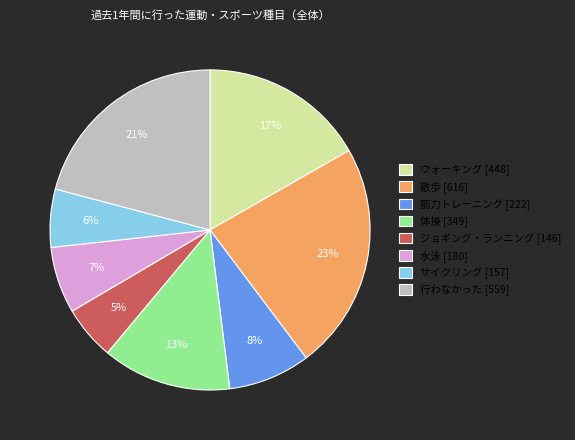

Is it true that ジョギング・ランニング is 1% of the pie?

False